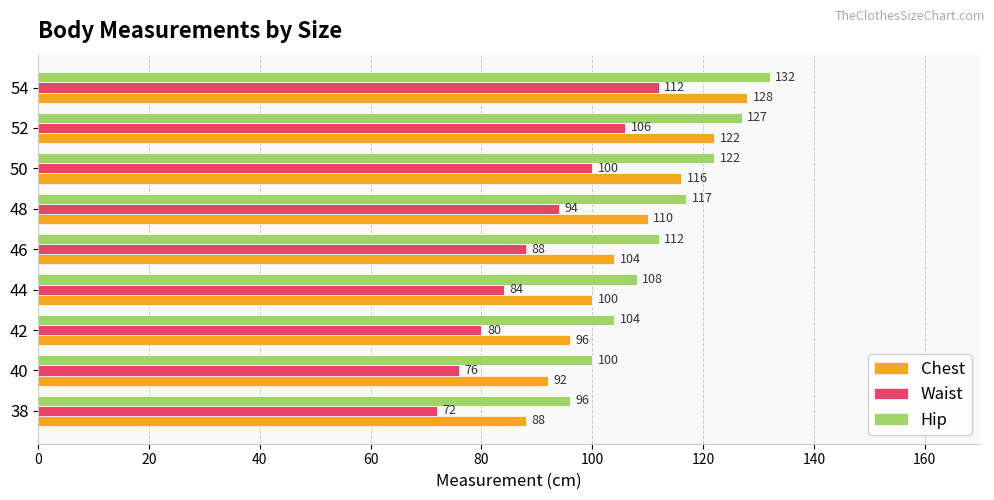

At which category is the sum across all series the highest?

54